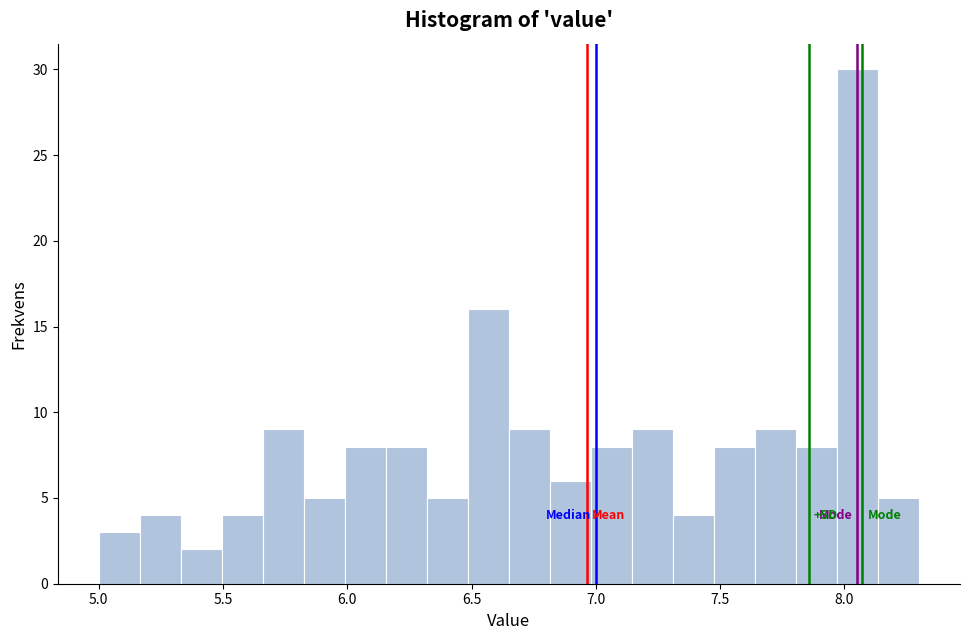

Read against the x-axis, roughly where is the centre of the tallest bar?

8.05